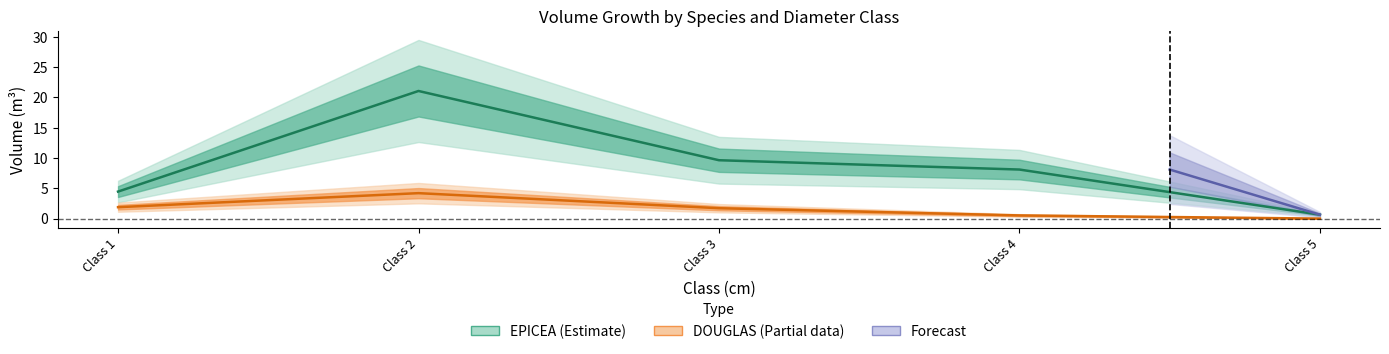

At which label is the value closest to 10?

Class 3